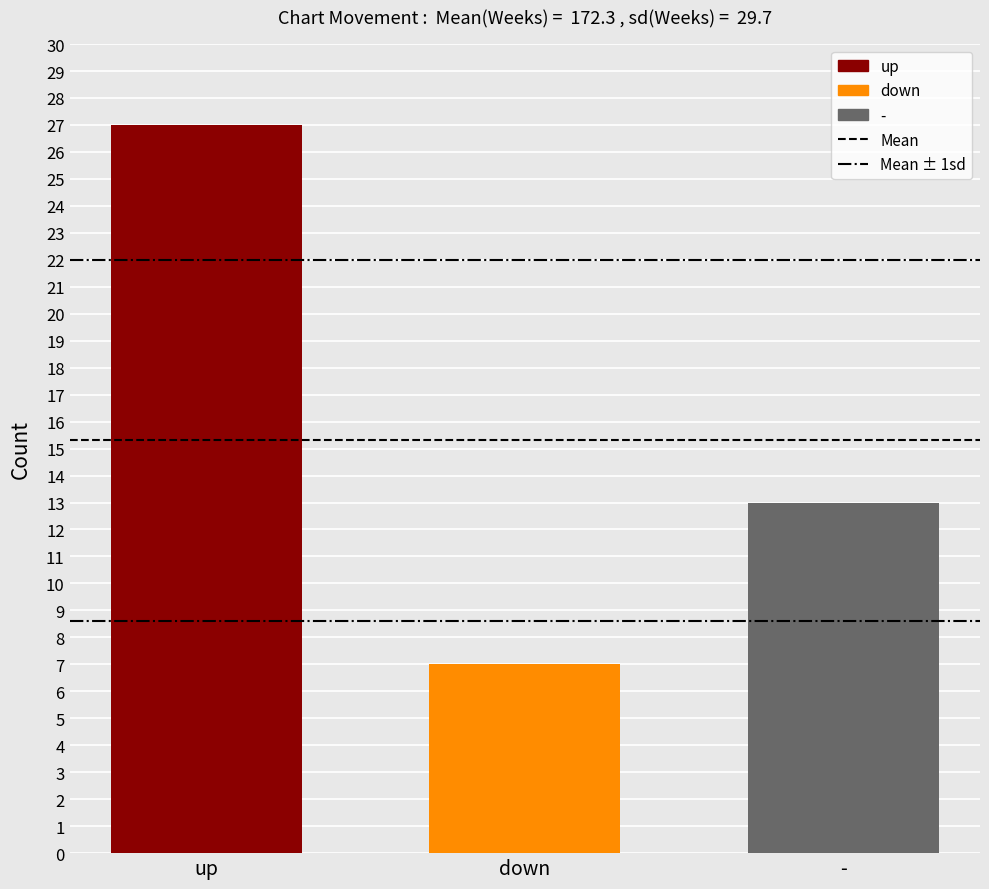

Reading right to left, extract all data points from this chart.

13	7	27